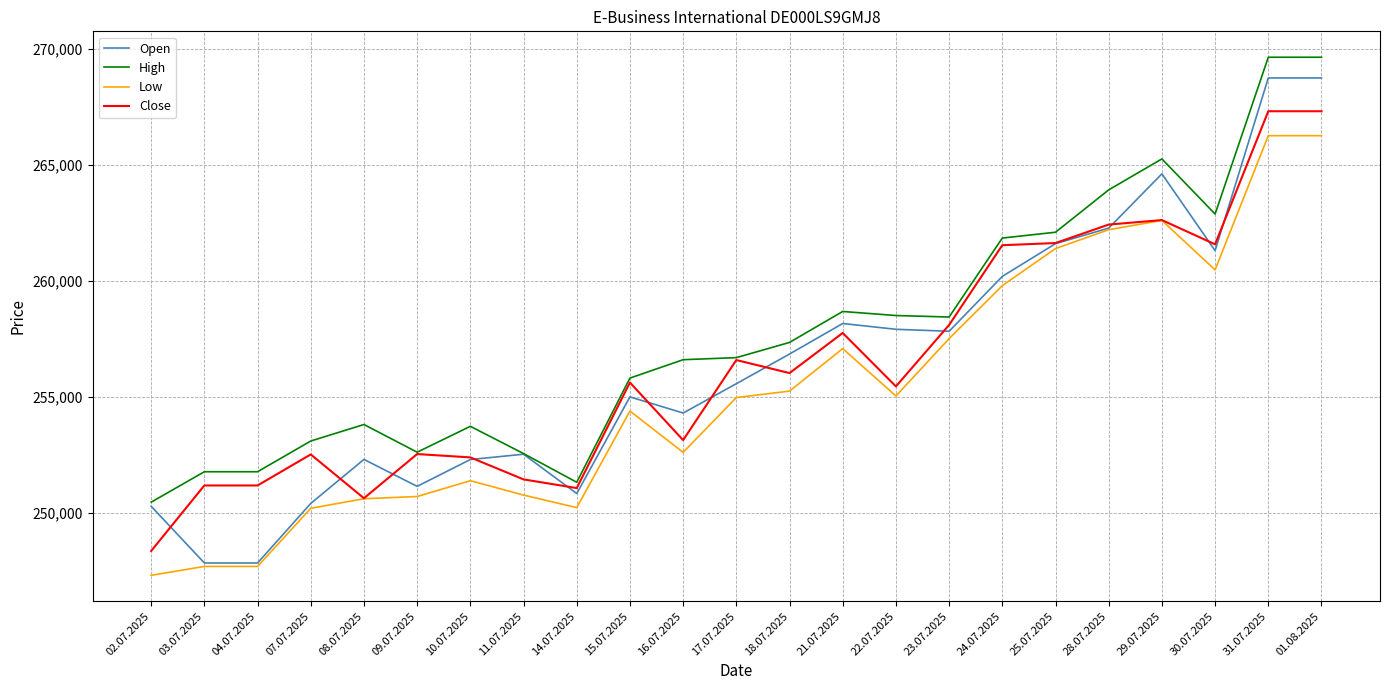

Is it true that Close equals 250633 at 08.07.2025?

True